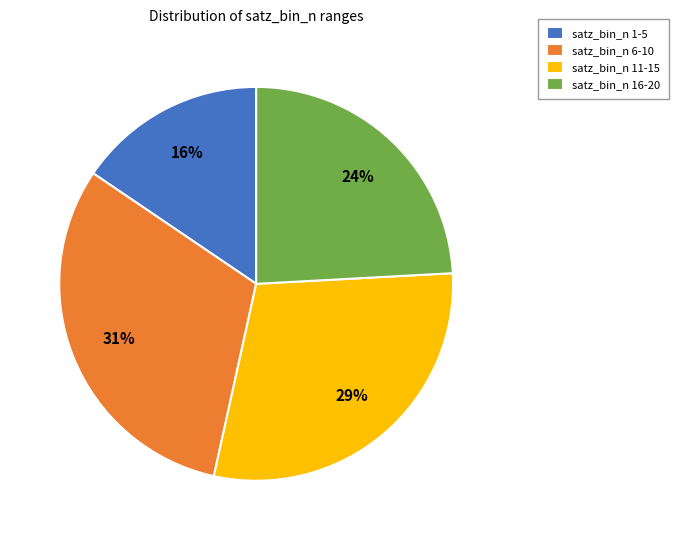

Between satz_bin_n 6-10 and satz_bin_n 16-20, which is larger?

satz_bin_n 6-10